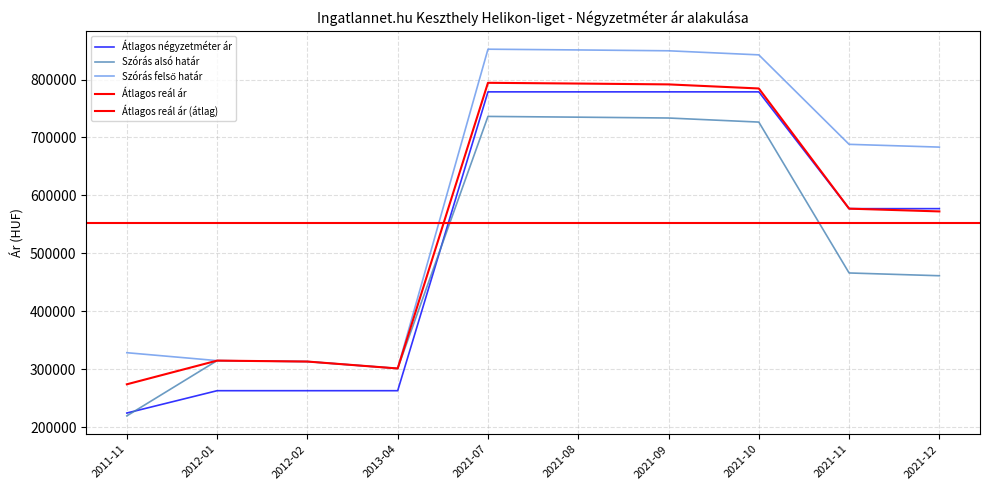

Rank the series at 2012-02 from highest to lowest value.

Szórás alsó határ, Szórás felső határ, Átlagos reál ár, Átlagos négyzetméter ár